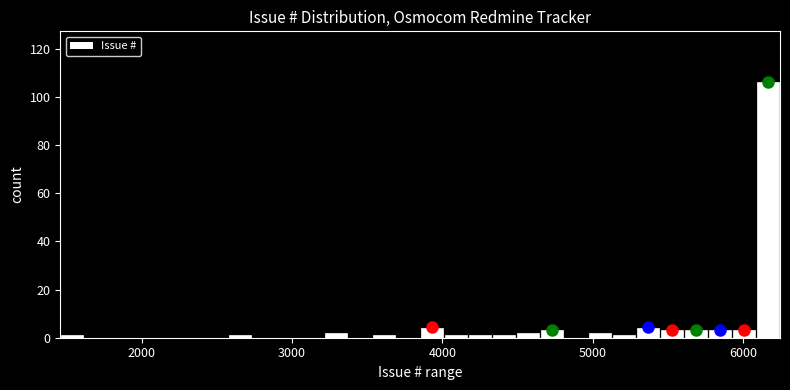

Around what value on the x-axis is the tallest bar? Give the approximate position of its centre, as read against the axis.

6200